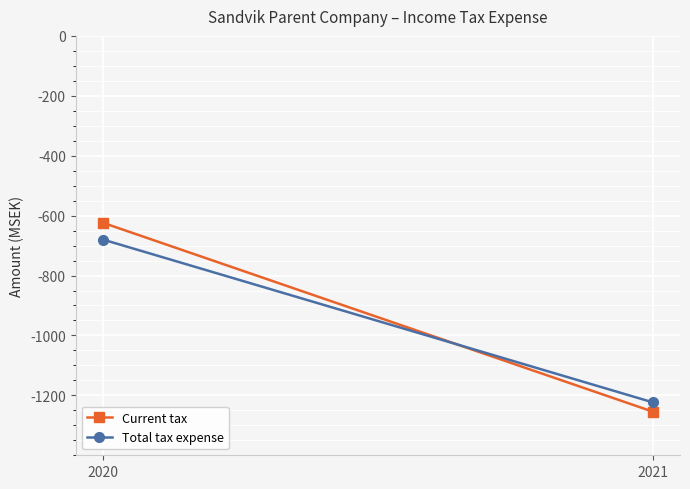

What value does the Total tax expense series have at 2021, to the nearest 100?

-1200